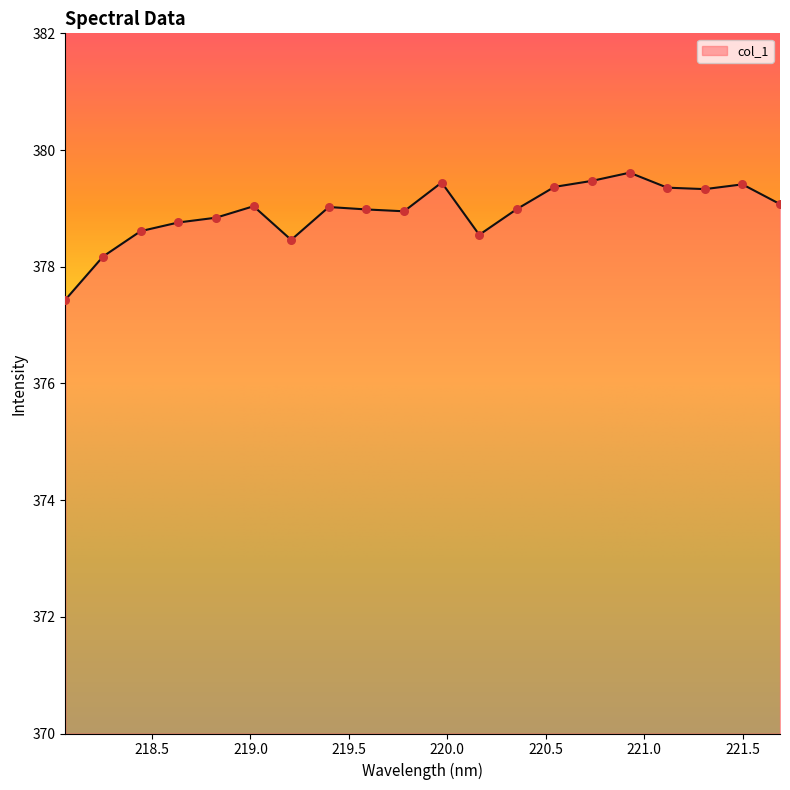

What is the difference between the maximum and minimum values?

2.2